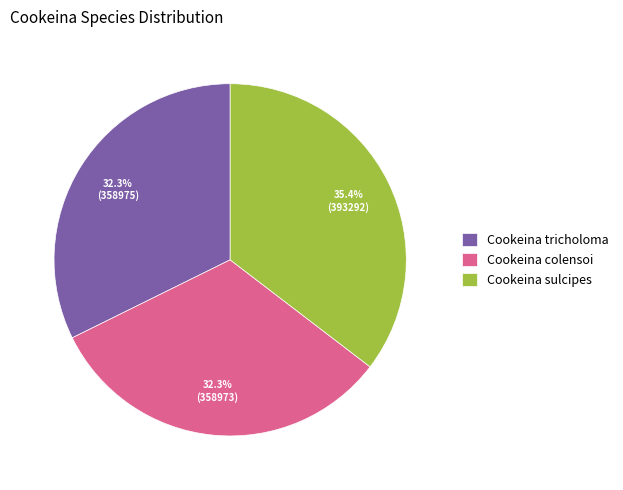

How much of the chart is everything except Cookeina tricholoma?

67.7%